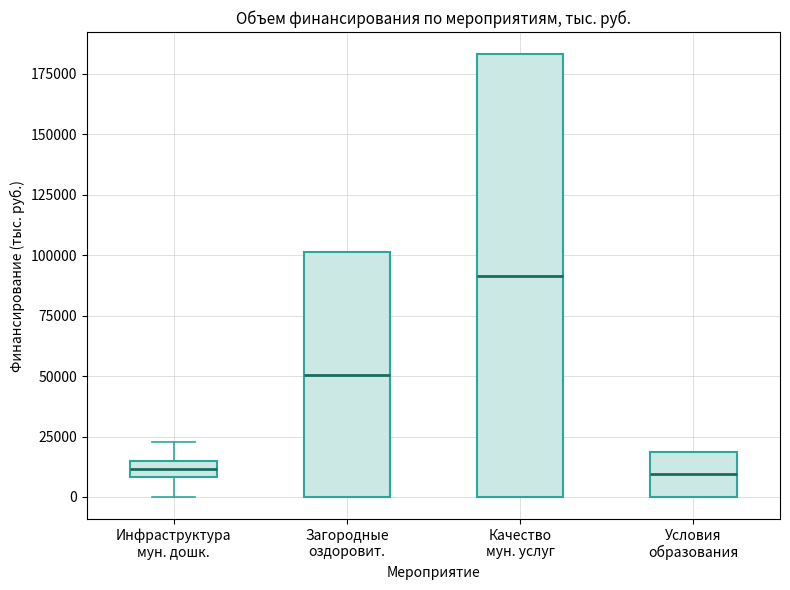

Where is the upper edge of the box for Условия образования on the y-axis? The values are not printed on the chart, so give them approximately, as read against the axis.

20000